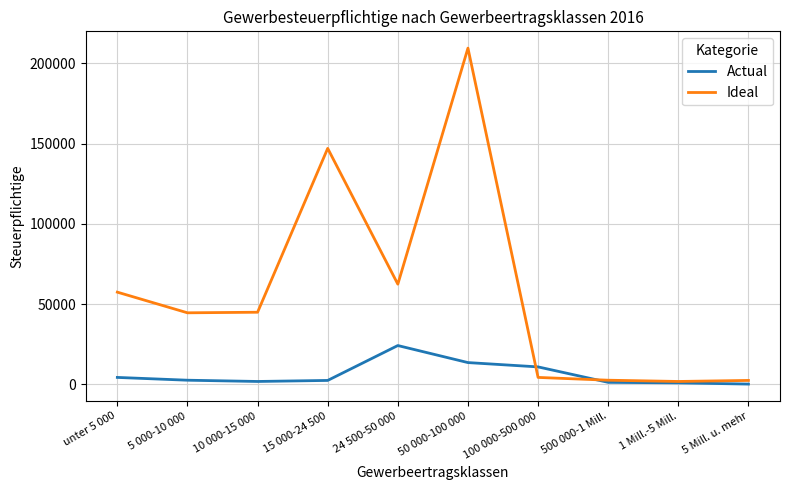

Does the chart display data point markers on the line(s)?

No